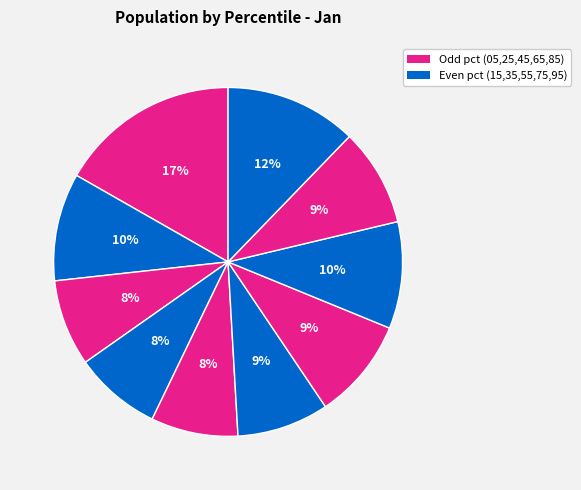

Count the number of slices in the pie.

10